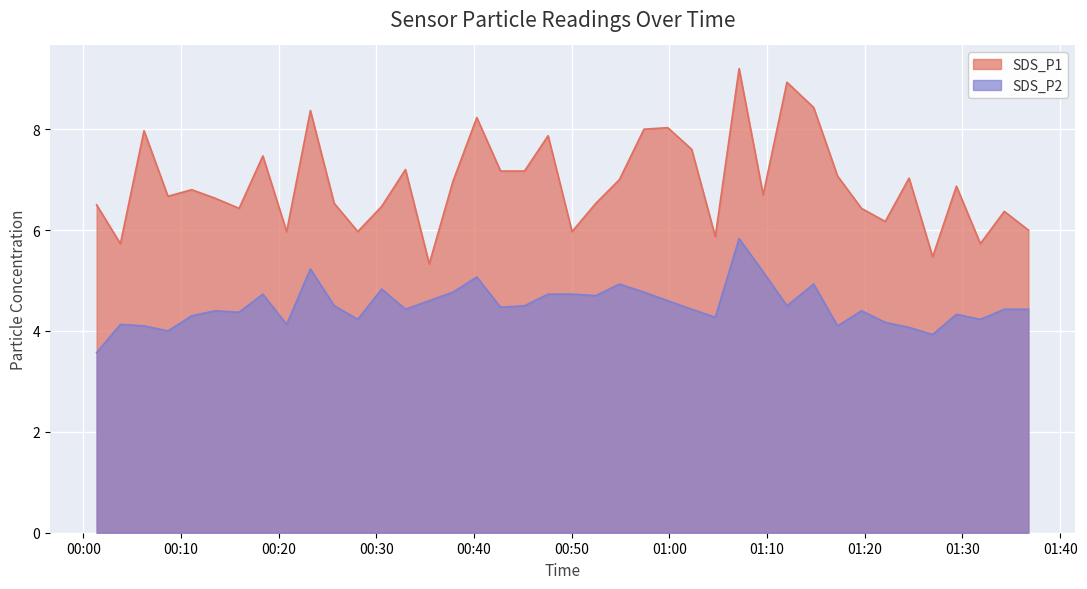

Reading left to right, list all the values displayed in this chart.

SDS_P1: 6.5	5.7	8.0	6.7	6.8	6.6	6.4	7.5	6.0	8.4	6.5	6.0	6.5	7.2	5.3	7.0	8.2	7.2	7.2	7.9	6.0	6.5	7.0	8.0	8.0	7.6	5.9	9.2	6.7	8.9	8.4	7.1	6.4	6.2	7.0	5.5	6.9	5.7	6.4	6.0
SDS_P2: 3.6	4.1	4.1	4.0	4.3	4.4	4.4	4.7	4.1	5.2	4.5	4.2	4.8	4.4	4.6	4.8	5.1	4.5	4.5	4.7	4.7	4.7	4.9	4.8	4.6	4.4	4.3	5.8	5.2	4.5	4.9	4.1	4.4	4.2	4.1	3.9	4.3	4.2	4.4	4.4